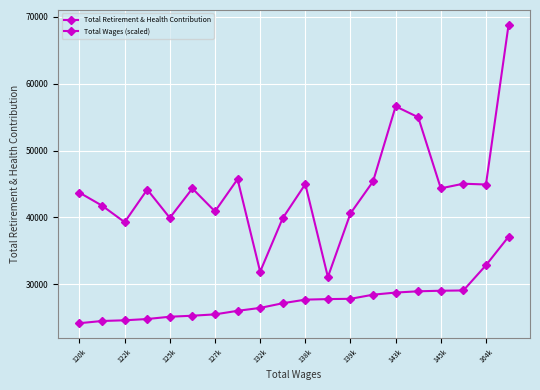

What is the value of the Total Wages (scaled) point at the 4th from the left?

24779.8